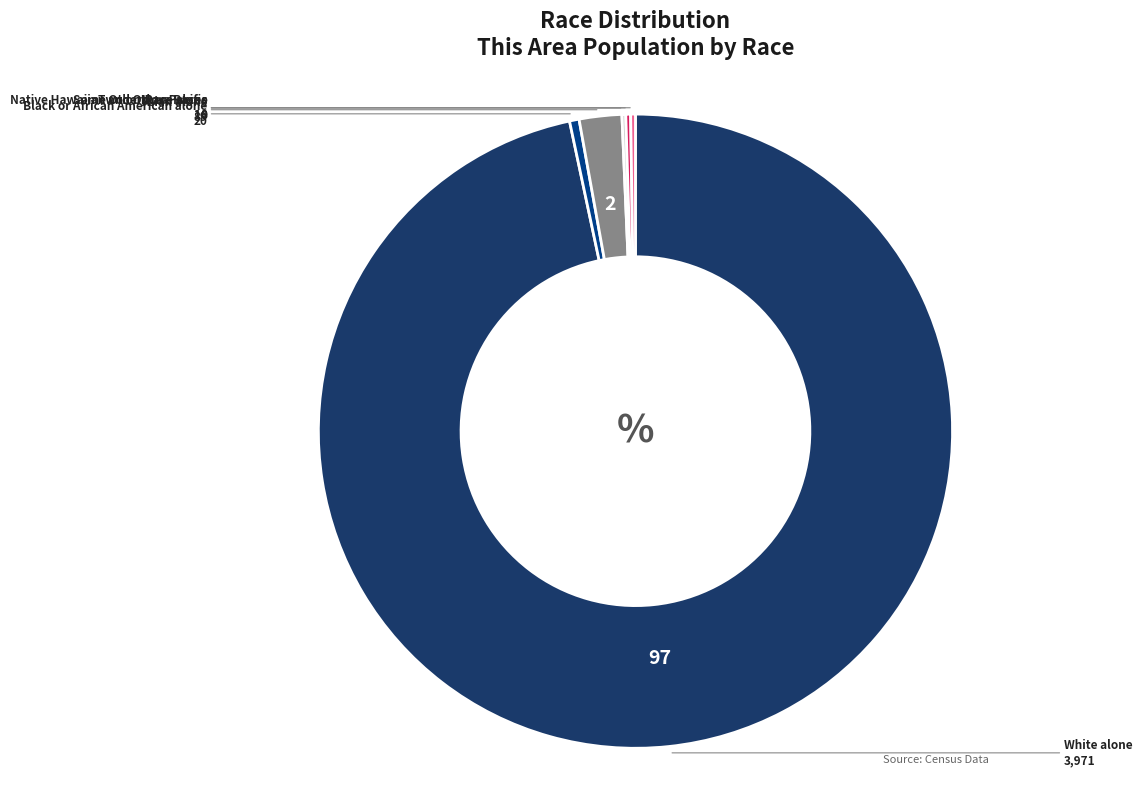

Is there a majority slice in this chart?

Yes